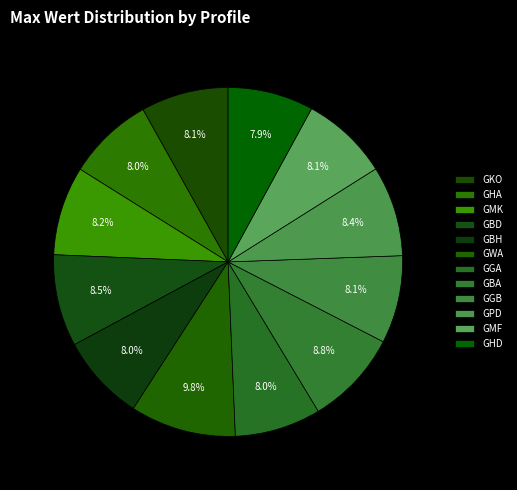

How much of the chart is everything except GBD?

91.5%